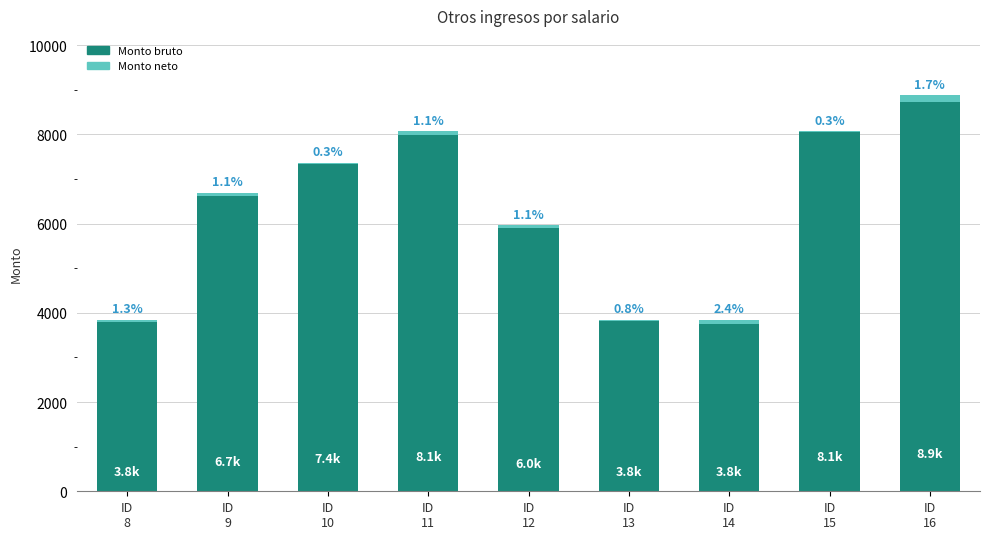

Does the chart contain stacked bars?

Yes